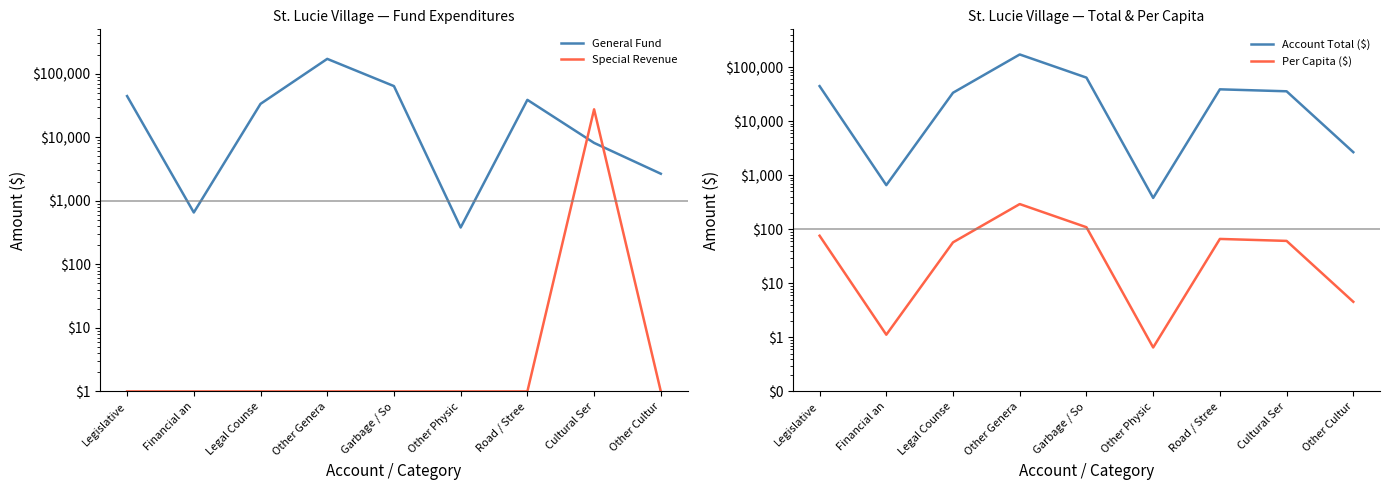

Reading left to right, what are all the values shown in this chart?

General Fund: 44512.0	655.0	33568.0	171411.0	63907.0	380.0	38822.0	8156.0	2668.0
Special Revenue: 1.0	1.0	1.0	1.0	1.0	1.0	1.0	27544.0	1.0
Account Total ($): 44512.0	655.0	33568.0	171411.0	63907.0	380.0	38822.0	35700.0	2668.0
Per Capita ($): 76.0	1.1	57.3	292.5	109.1	0.7	66.2	60.9	4.5